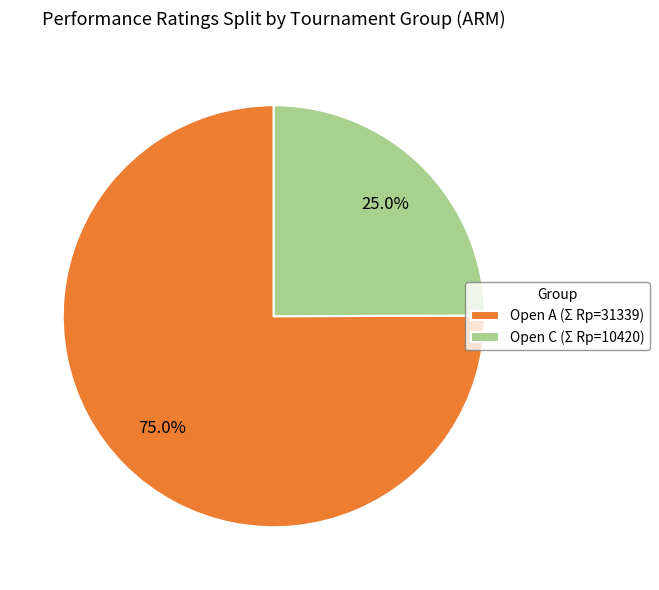

What percentage do Open C (Σ Rp=10420) and Open A (Σ Rp=31339) together represent?

100.0%